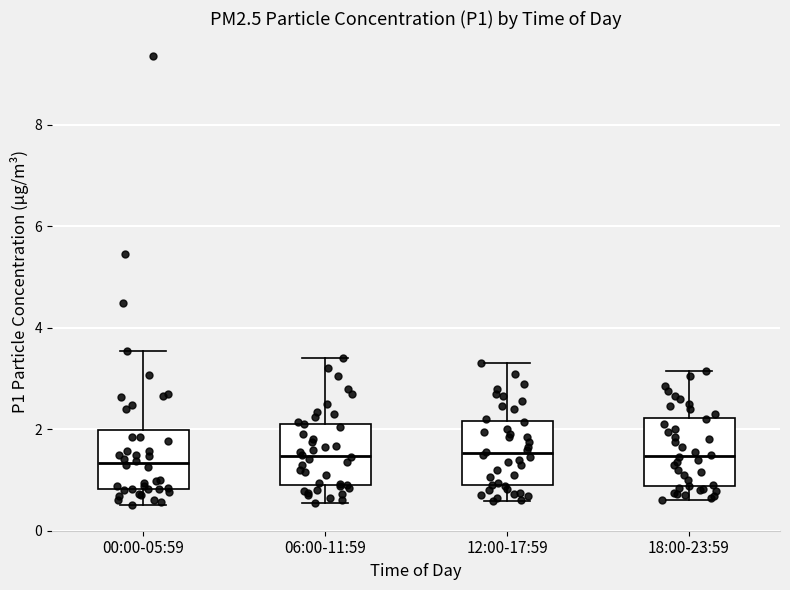

Where is the lower edge of the box for 12:00-17:59 on the y-axis? The values are not printed on the chart, so give them approximately, as read against the axis.

0.8